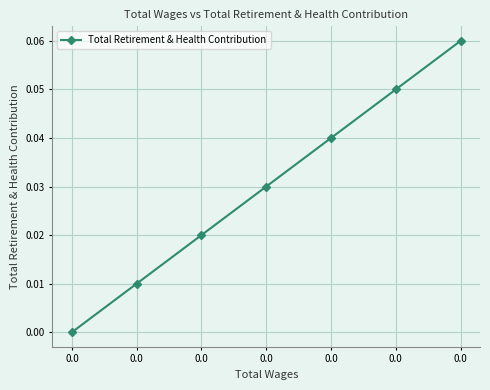

List the labels in order of value, largest first.

0.0, 0.0, 0.0, 0.0, 0.0, 0.0, 0.0